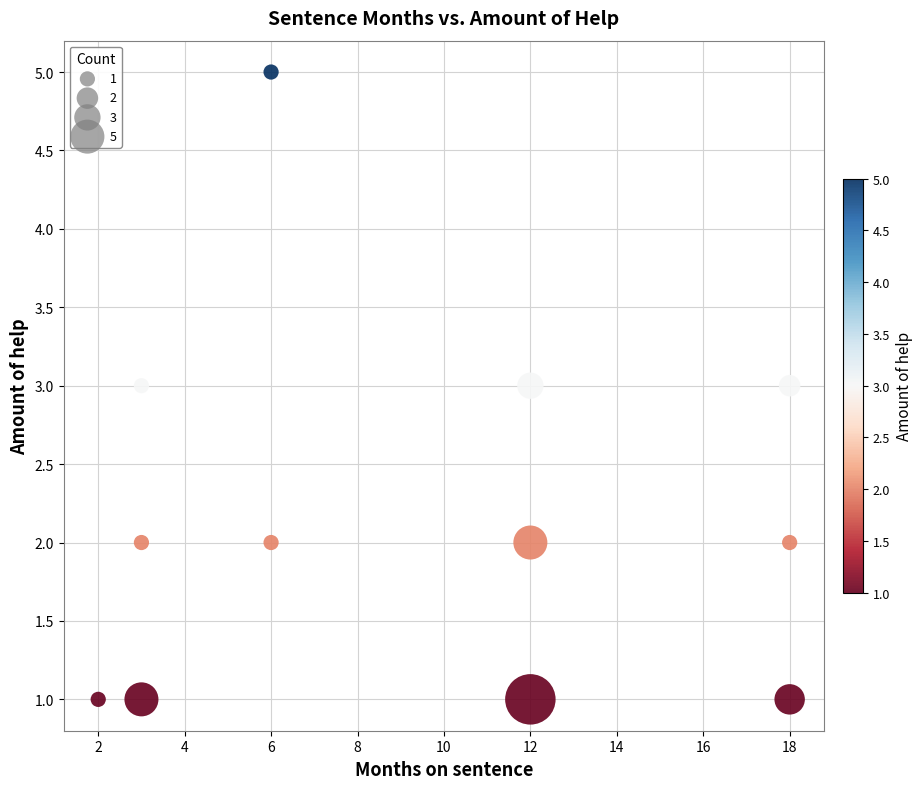

What is the average X value?

9